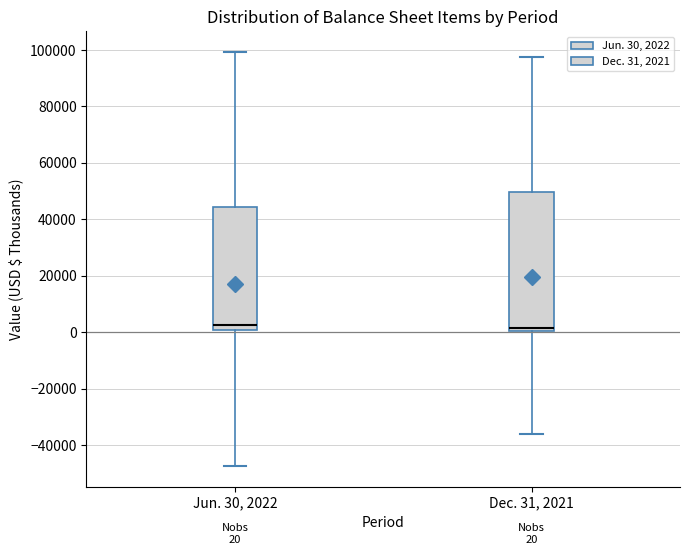

Which box is the tallest, from its lower edge to its upper edge?

Dec. 31, 2021